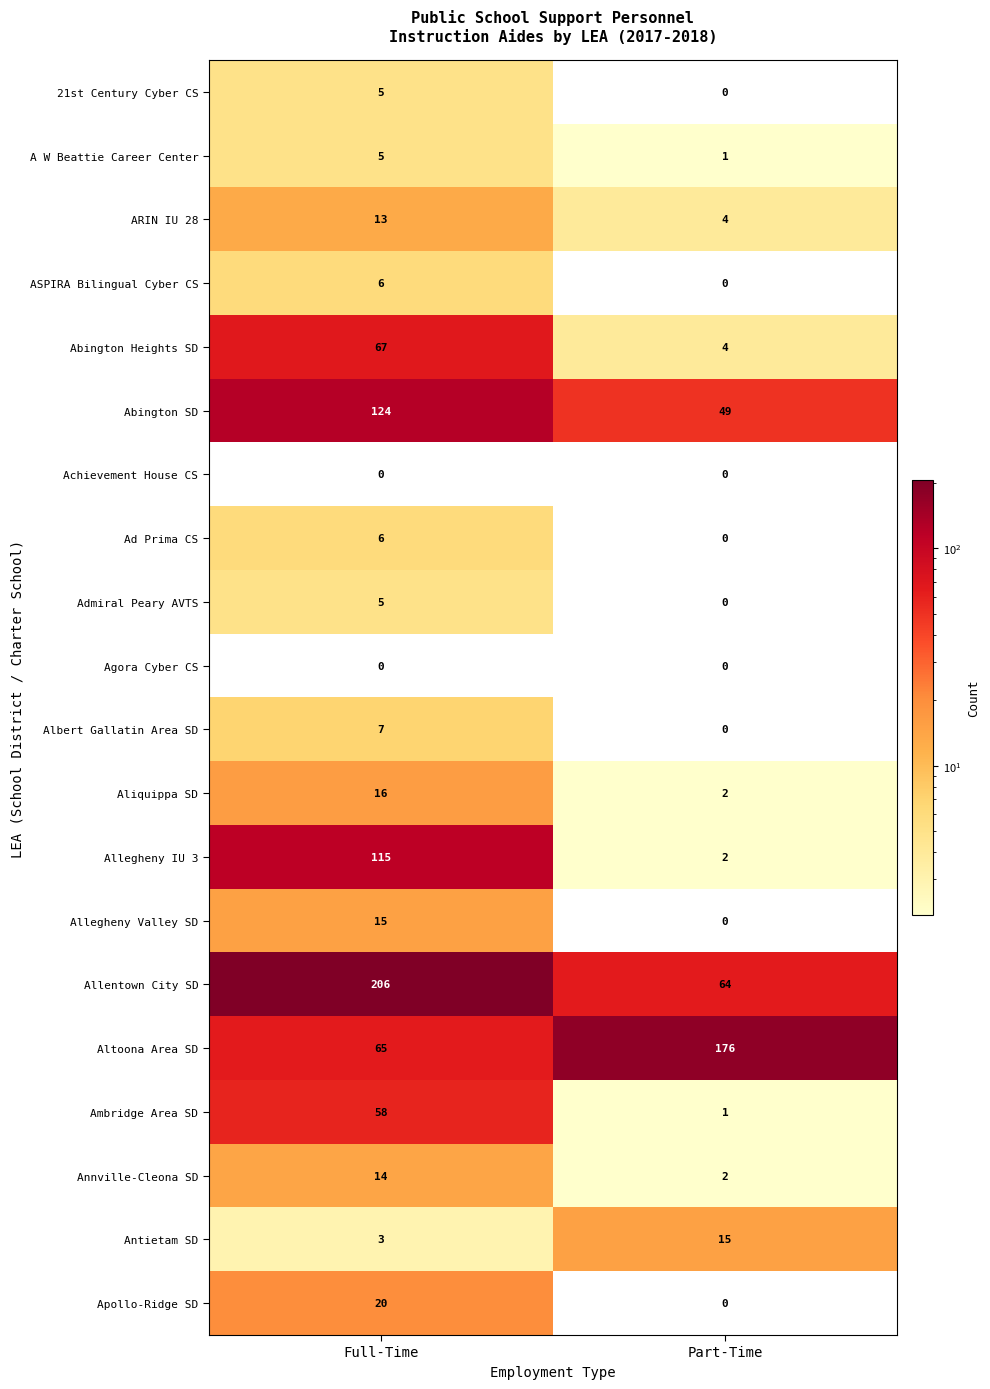

At which category is the sum across all series the highest?

Full-Time